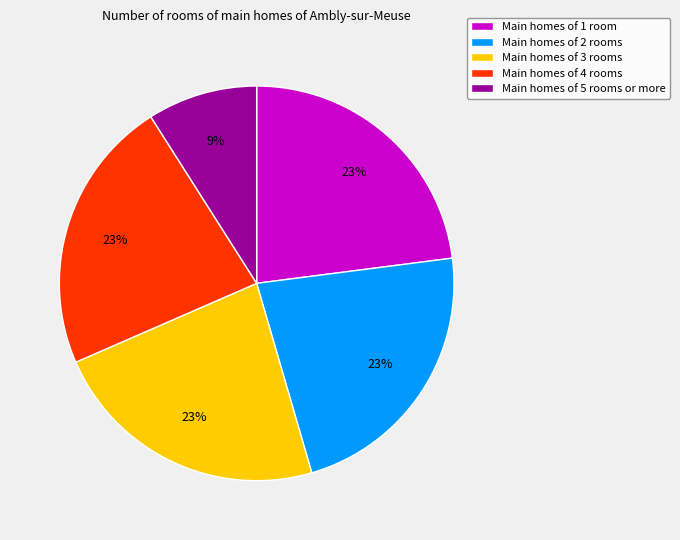

To the nearest percent, what is the difference between the largest and smallest slice percentages?

14%